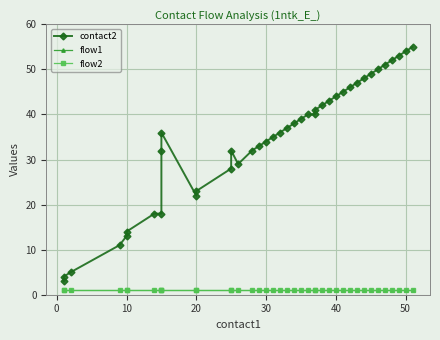

The flow2 series shows 1 at 30. True or false?

True